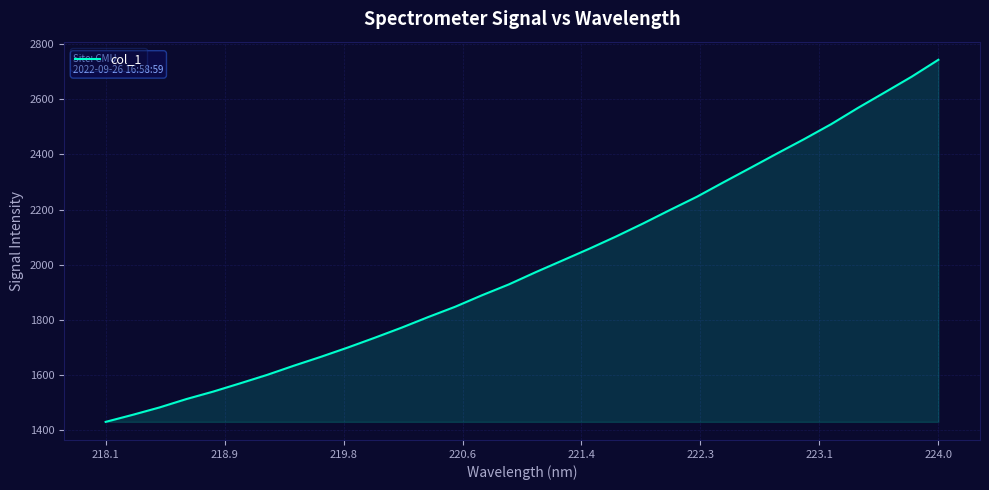

What is the minimum value shown in the chart?

1428.8